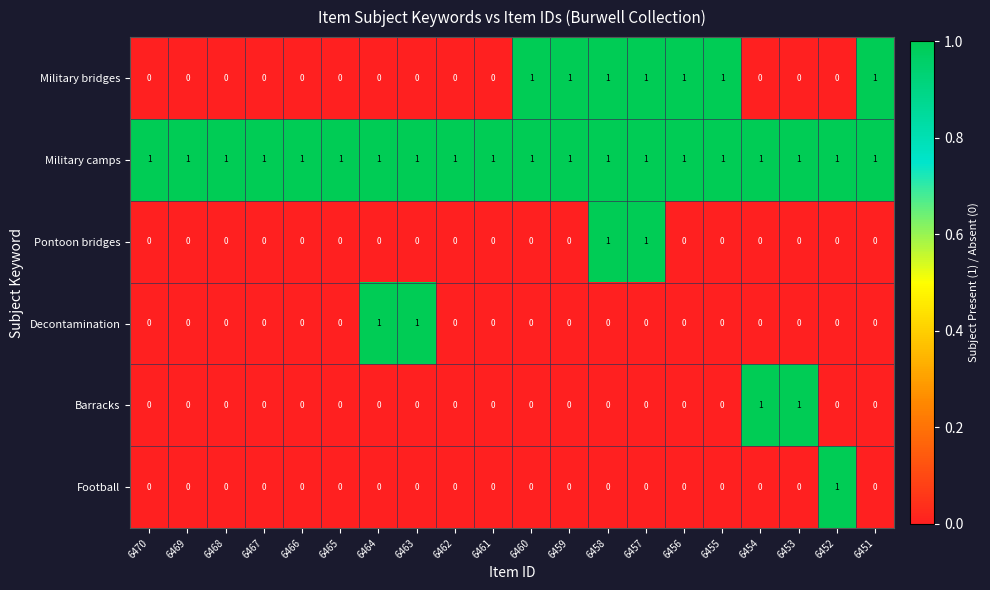

True or false: Pontoon bridges has a value of 0 at 6467.

True